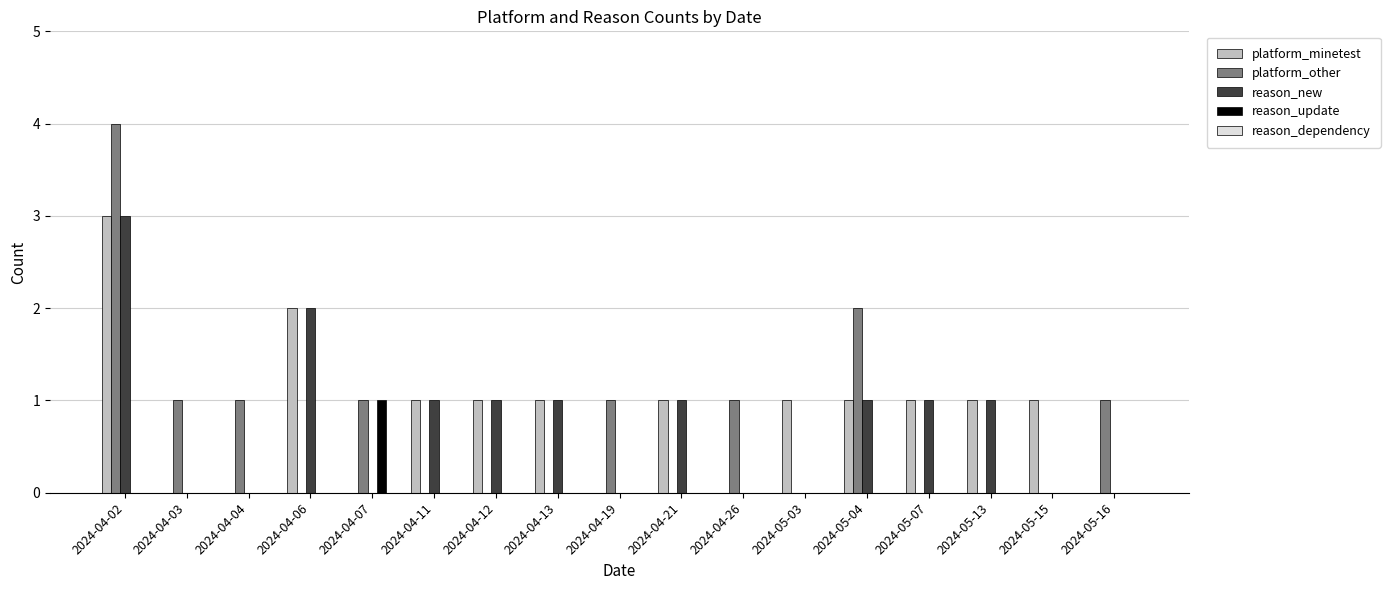

At which category is the sum across all series the highest?

2024-04-02